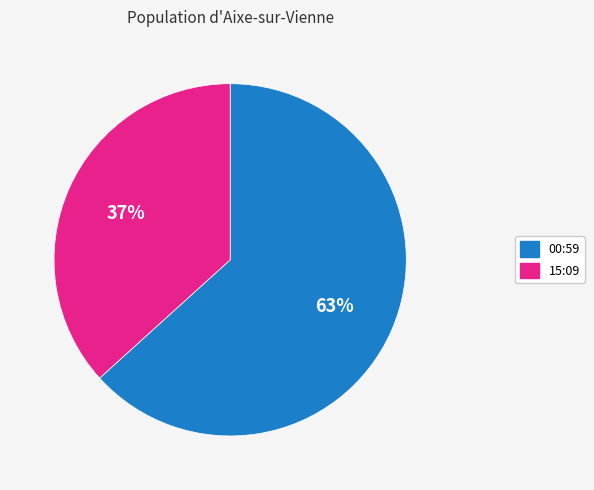

Is there a majority slice in this chart?

Yes